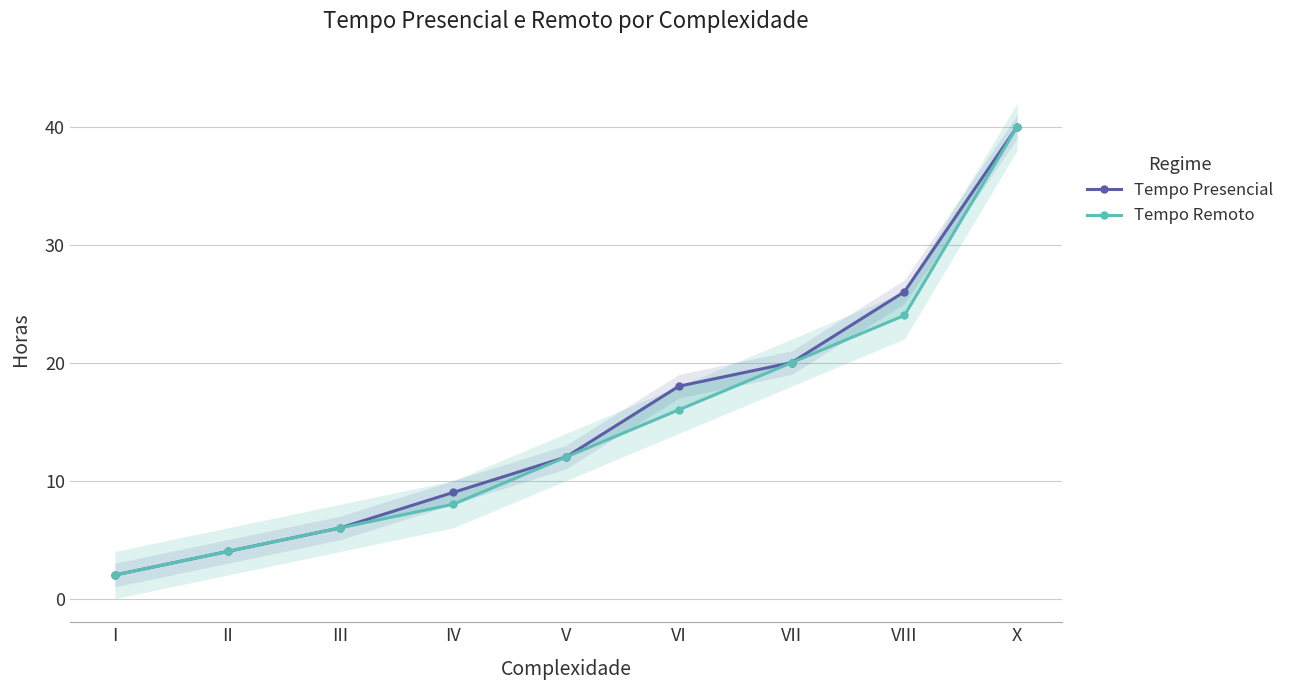

Where does the Tempo Presencial series first go above 12?

VI